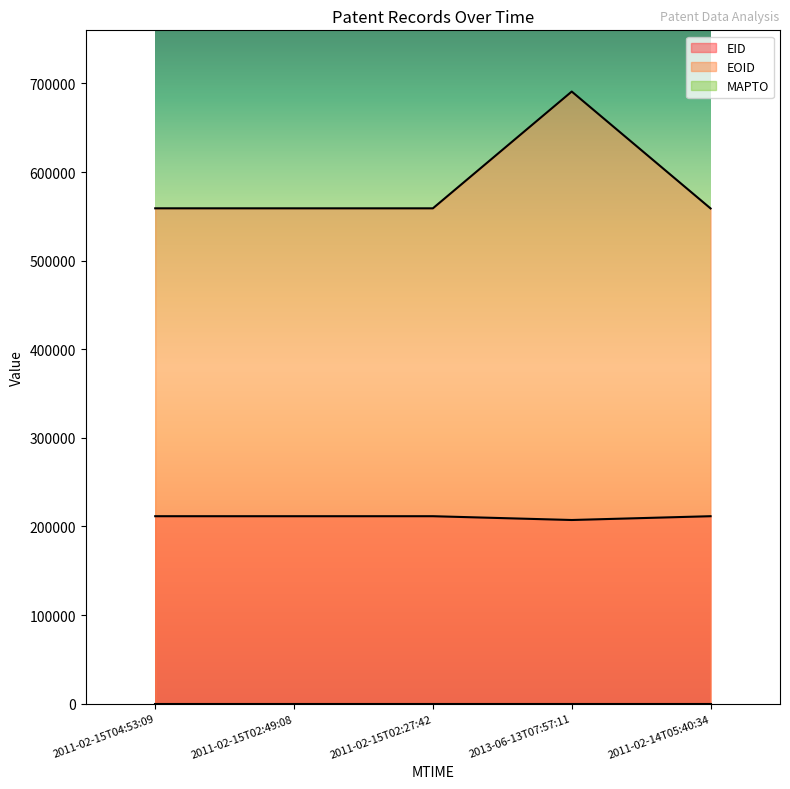

What is the spread (max minus min) of values at 2011-02-15T04:53:09?

559037